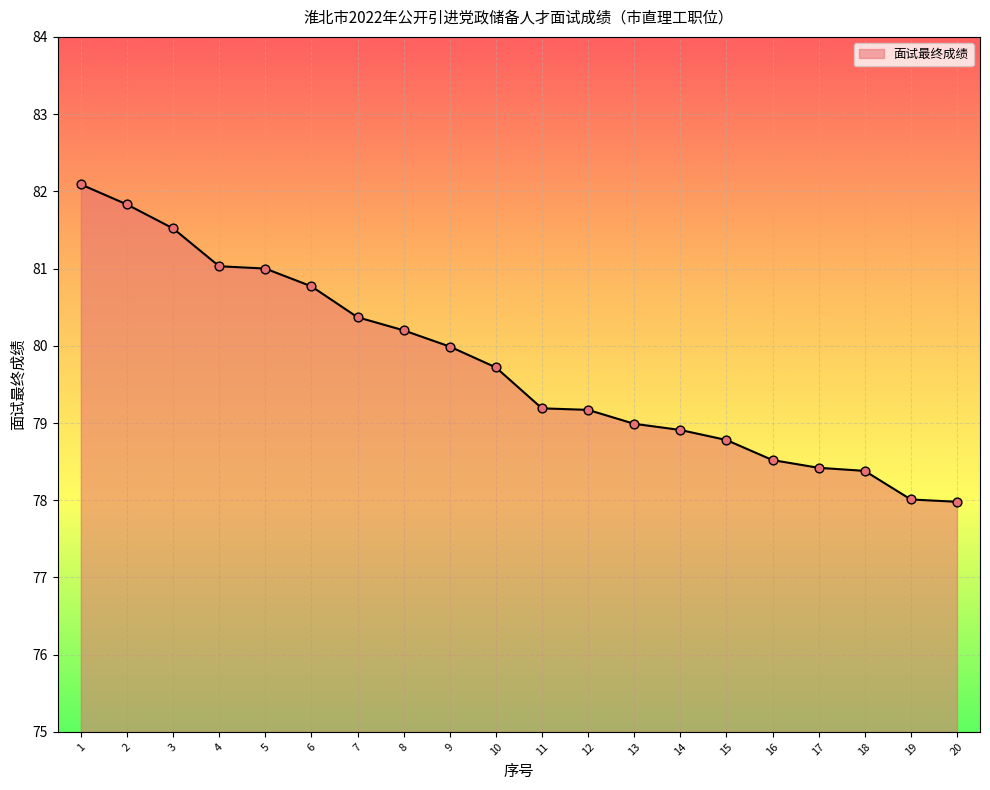

What is the change in value from 14 to 19?

-0.9